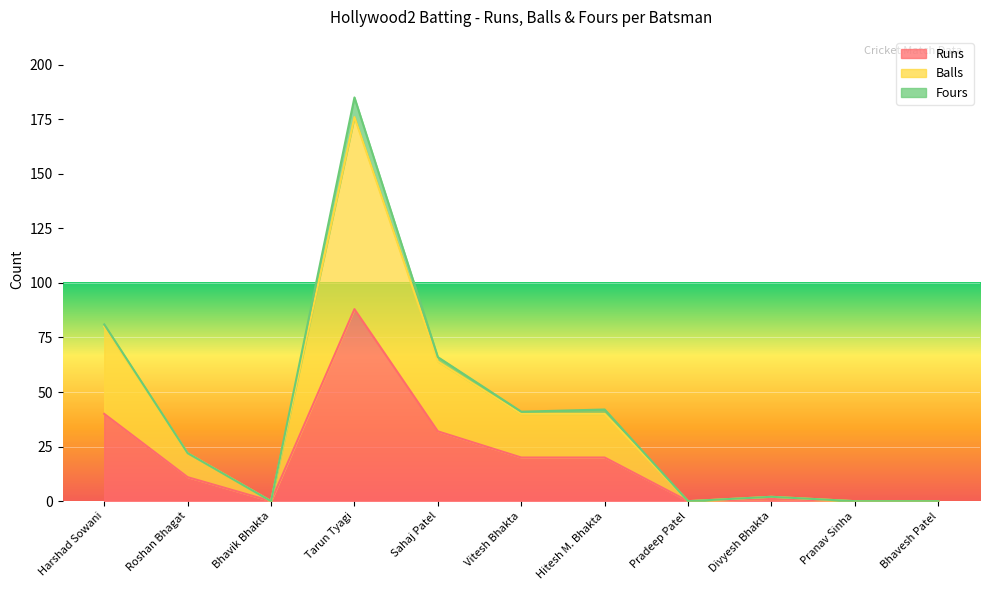

Where does the Runs series first go above 11?

Harshad Sowani